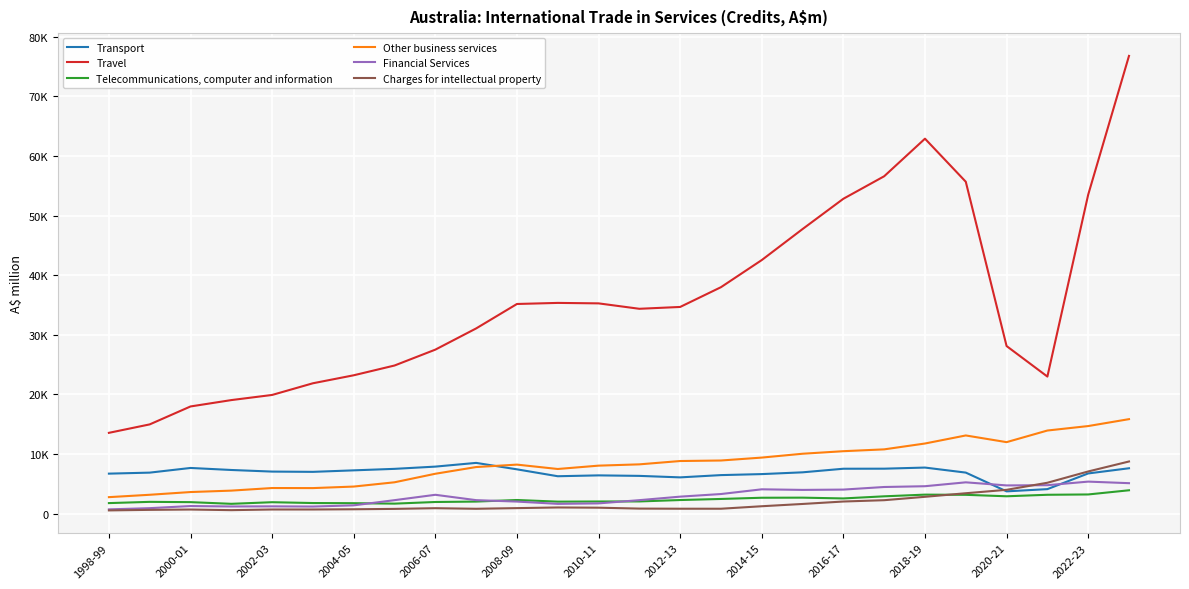

Does the chart have visible grid lines?

Yes